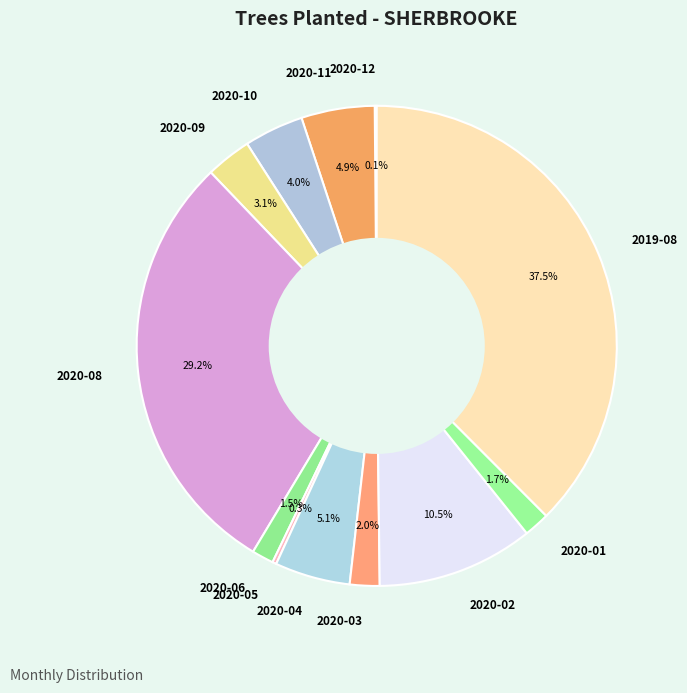

Which category has the biggest portion of the pie?

2019-08